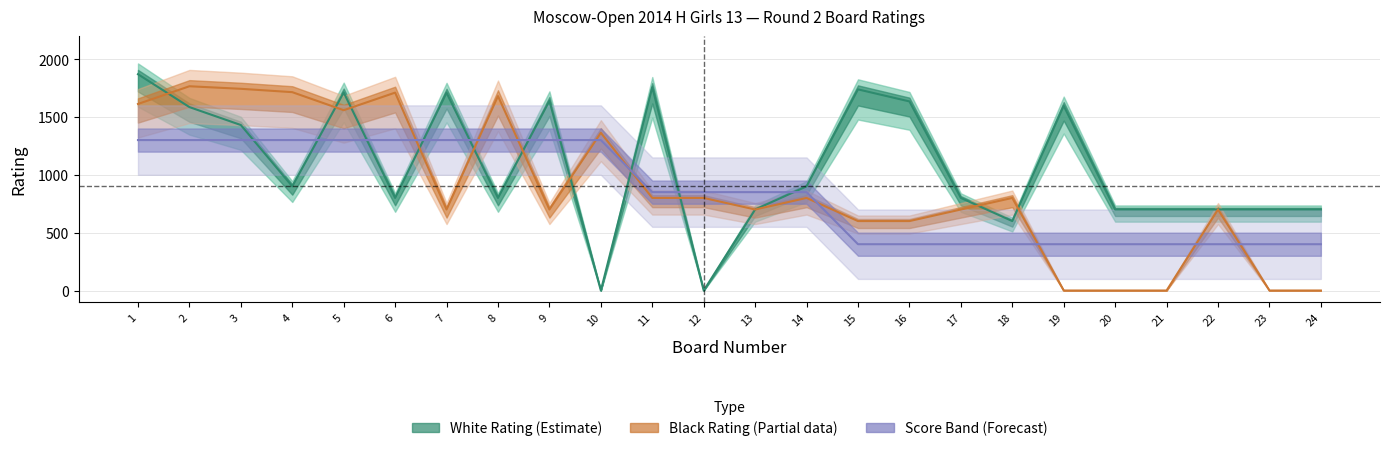

How many values in the White Rating series are below 900?

12